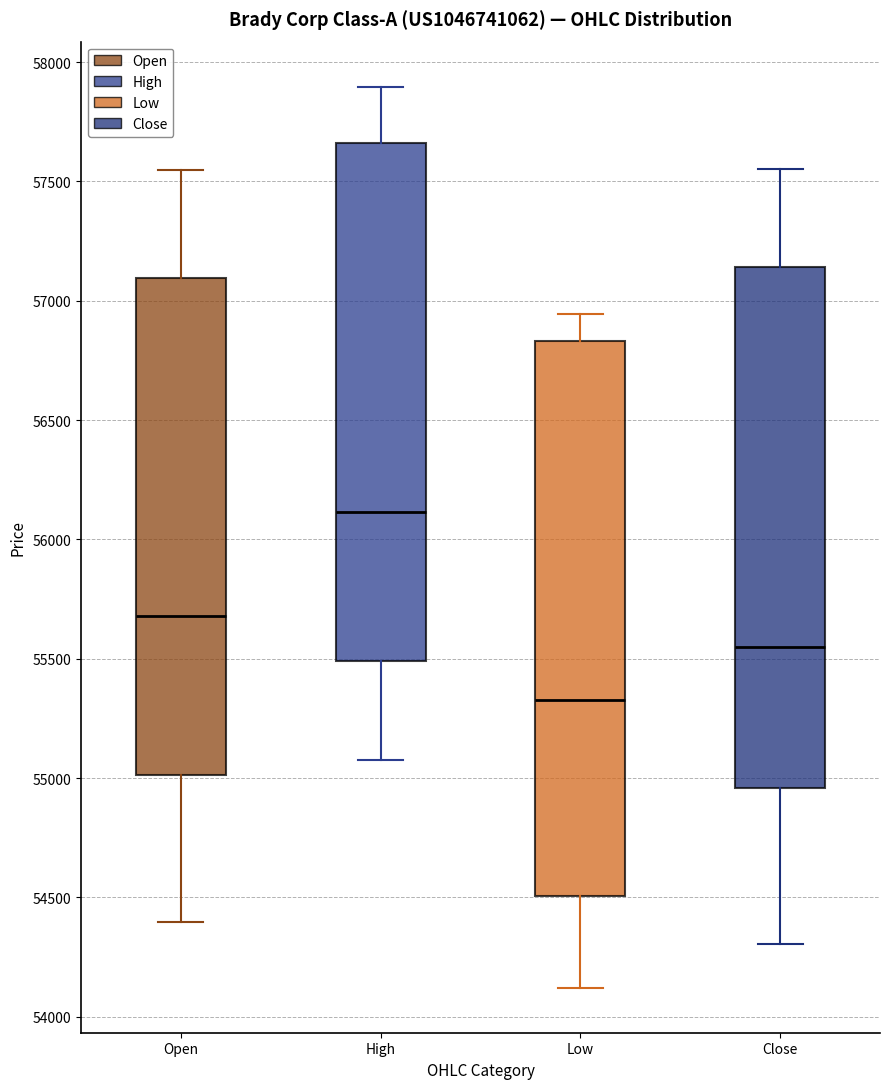

Where does the lower whisker of the box for High end on the y-axis? The values are not printed on the chart, so give them approximately, as read against the axis.

55100